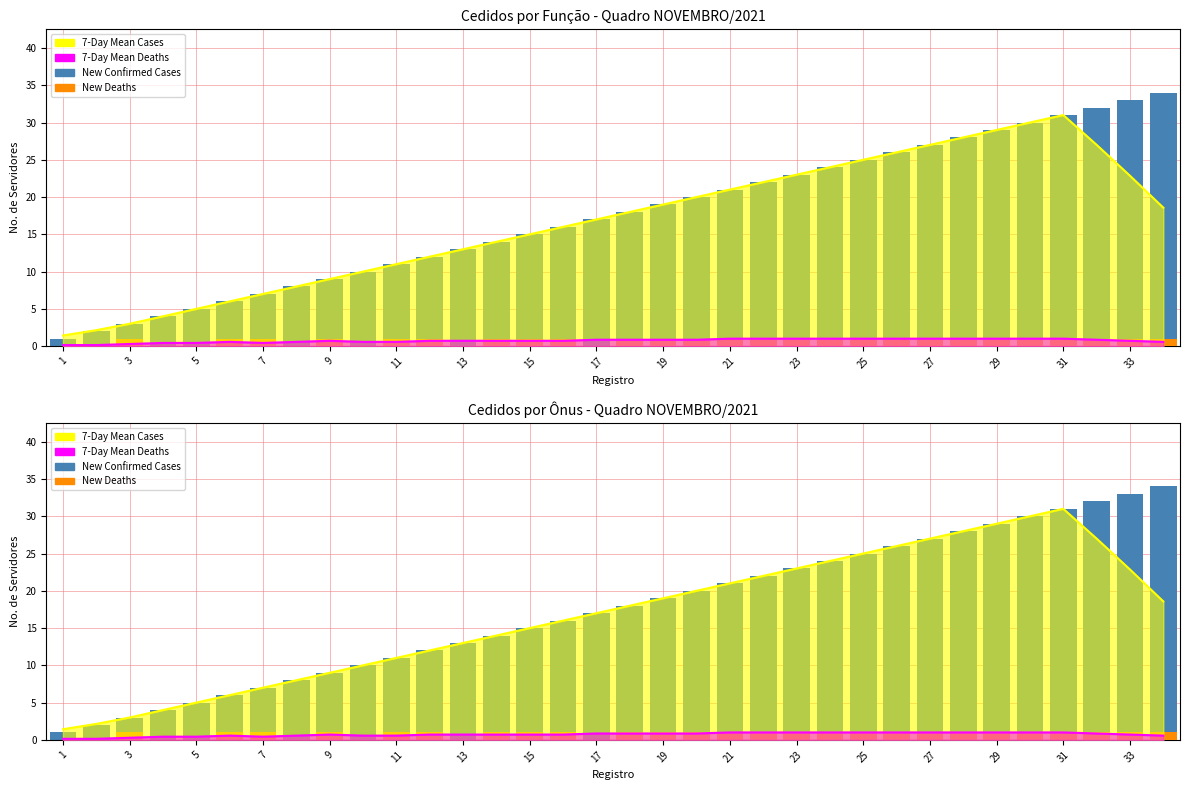

How many values in New Deaths are above zero?

26